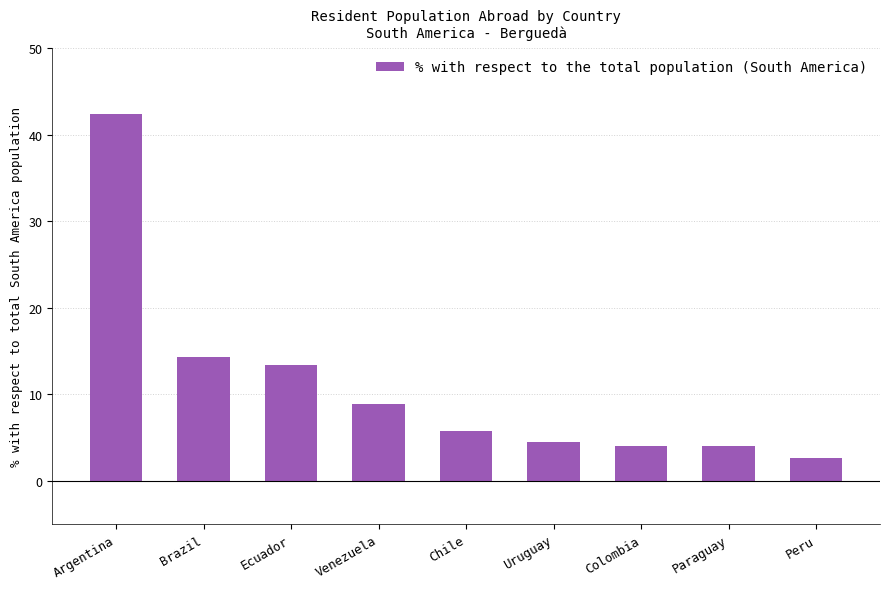

What is the sum of the values at Paraguay and Uruguay?

8.5